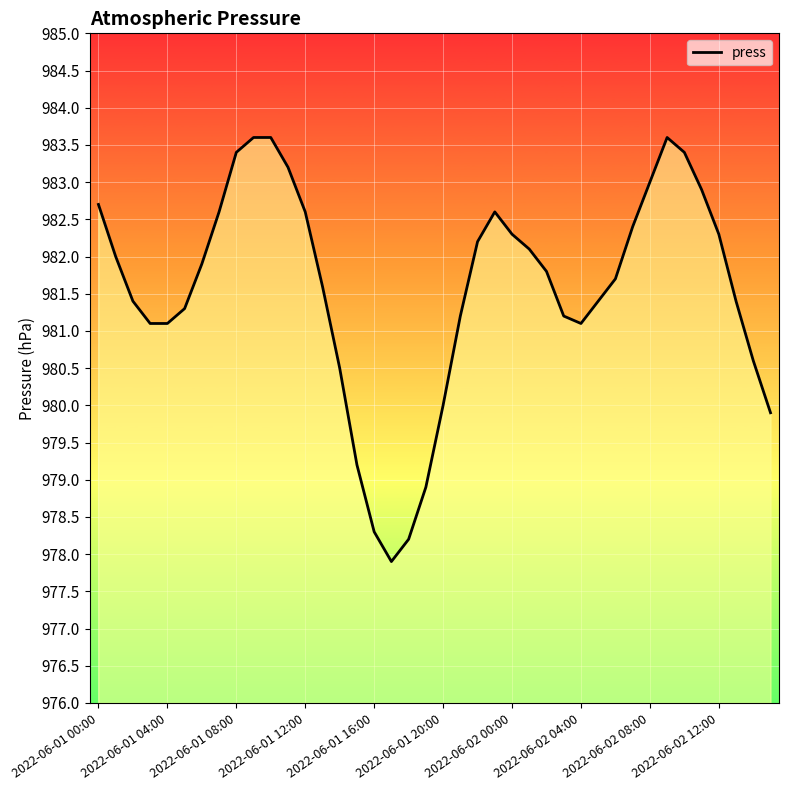

What is the maximum value shown in the chart?

983.6